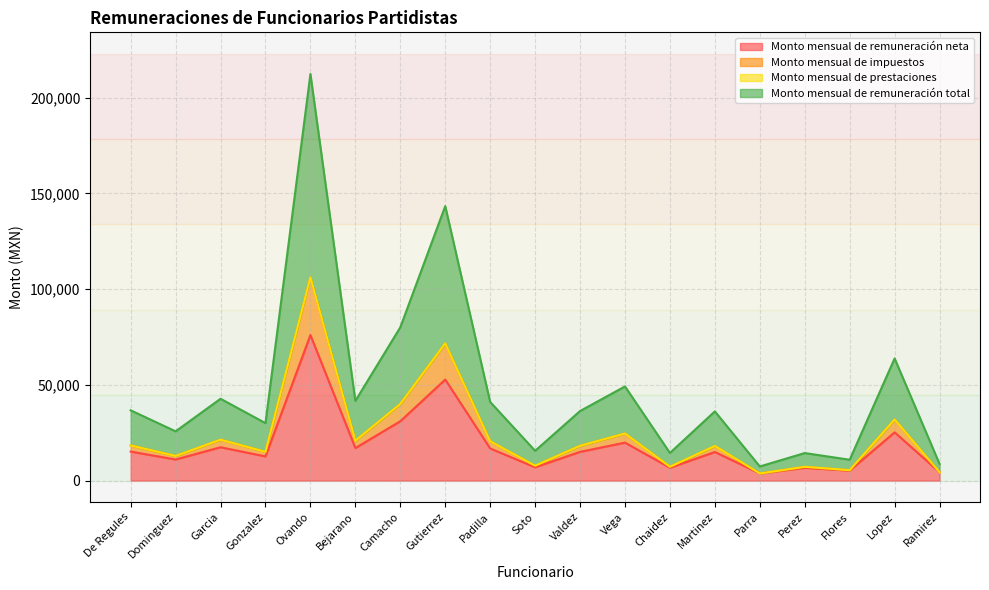

The value of Monto mensual de remuneración neta at Martinez is 14929.8. True or false?

True